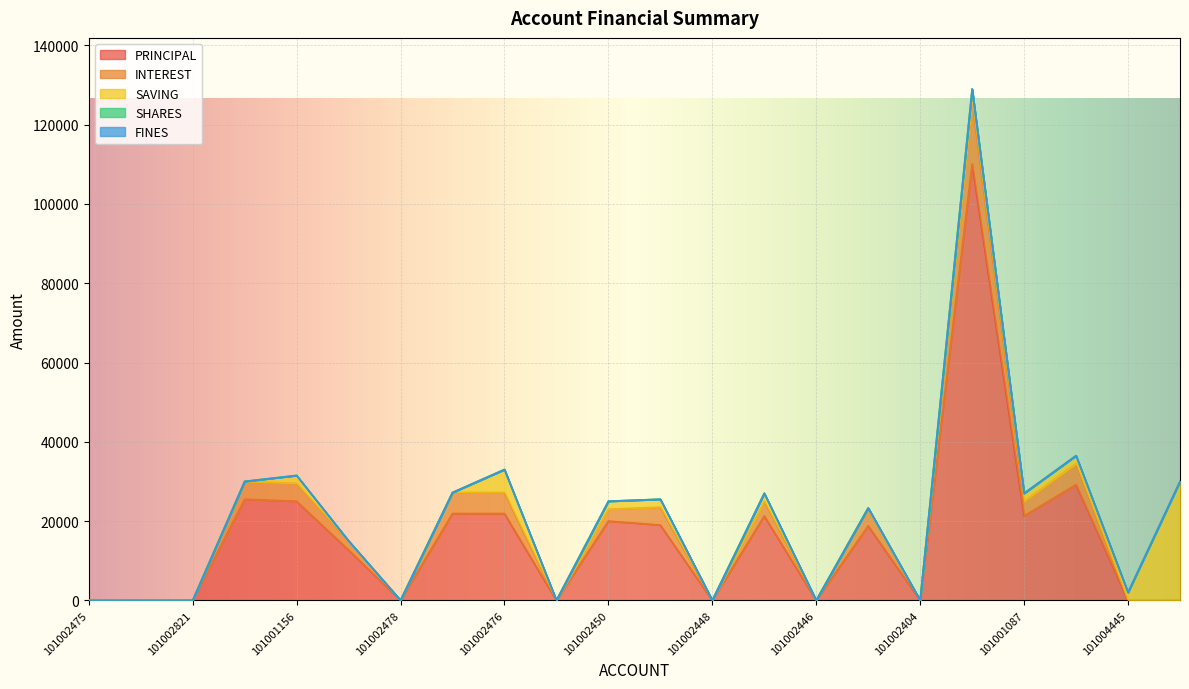

True or false: SHARES and SAVING cross at least once.

False